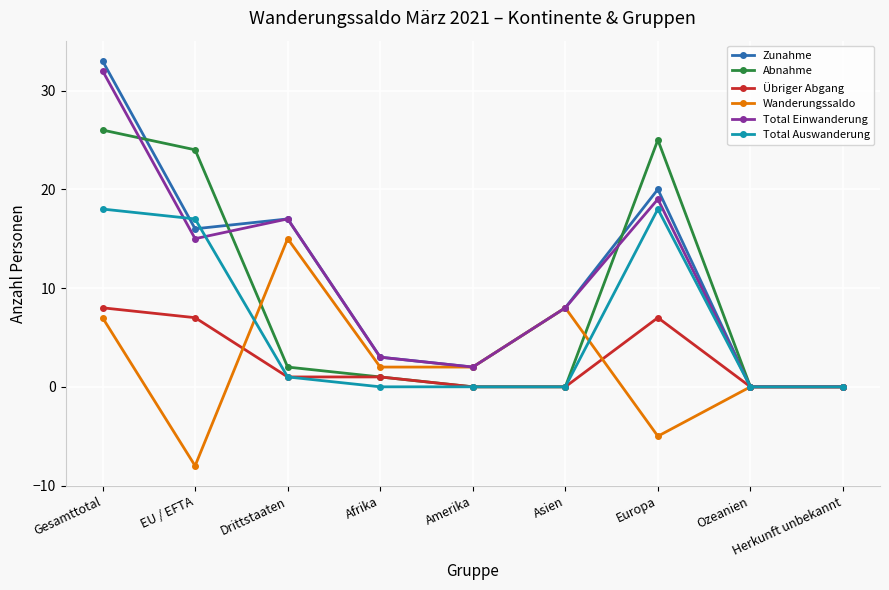

What is the difference between the maximum and minimum values in the Total Auswanderung series?

18